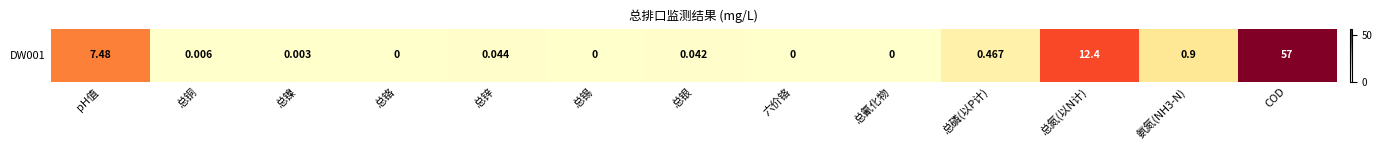

How many positive values are there?

9